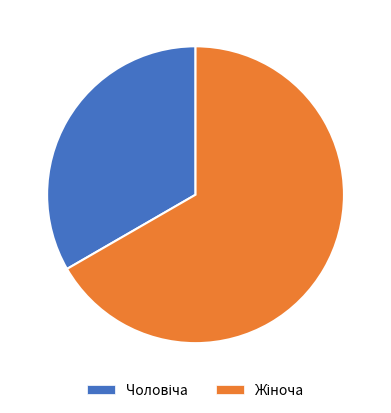

Is there a majority slice in this chart?

Yes